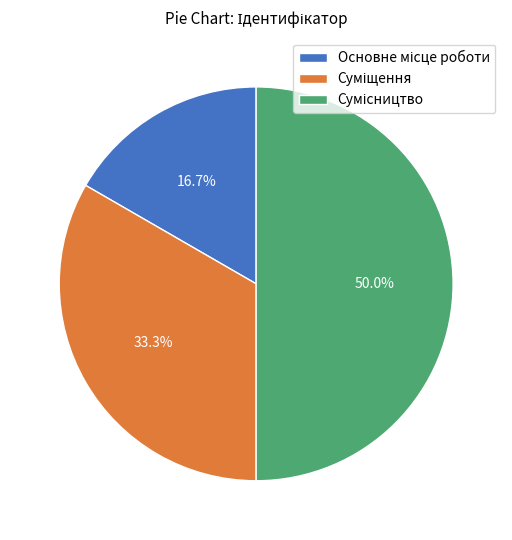

Count the number of slices in the pie.

3